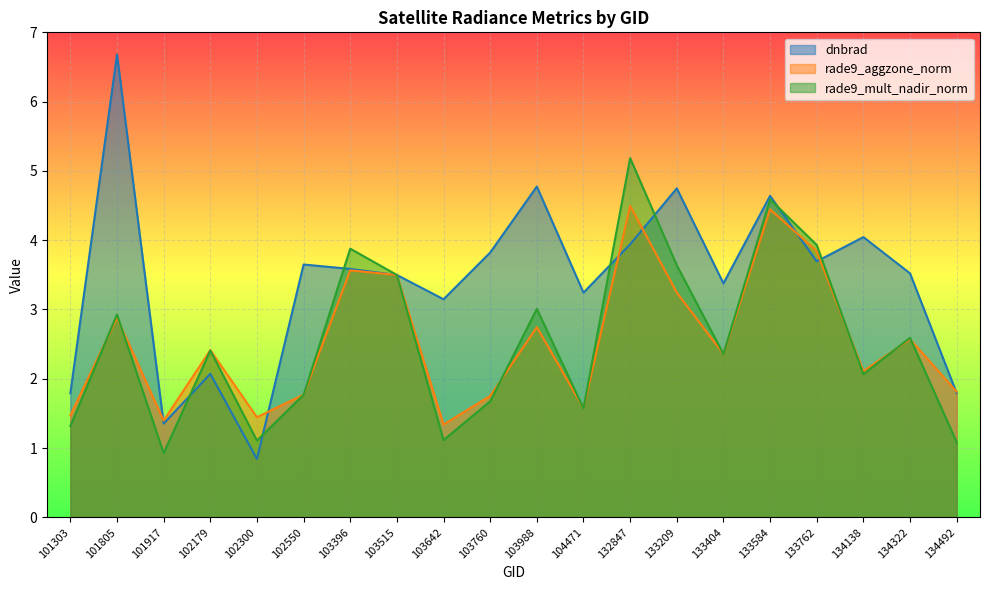

True or false: rade9_aggzone_norm has a value of 4.1 at 103988.

False